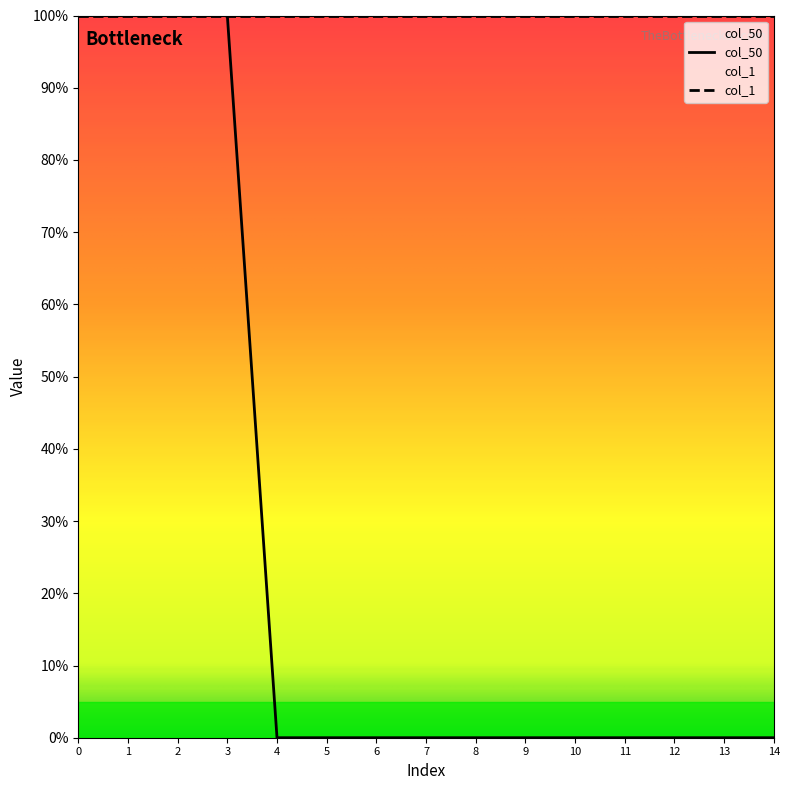

Does the chart have visible grid lines?

No